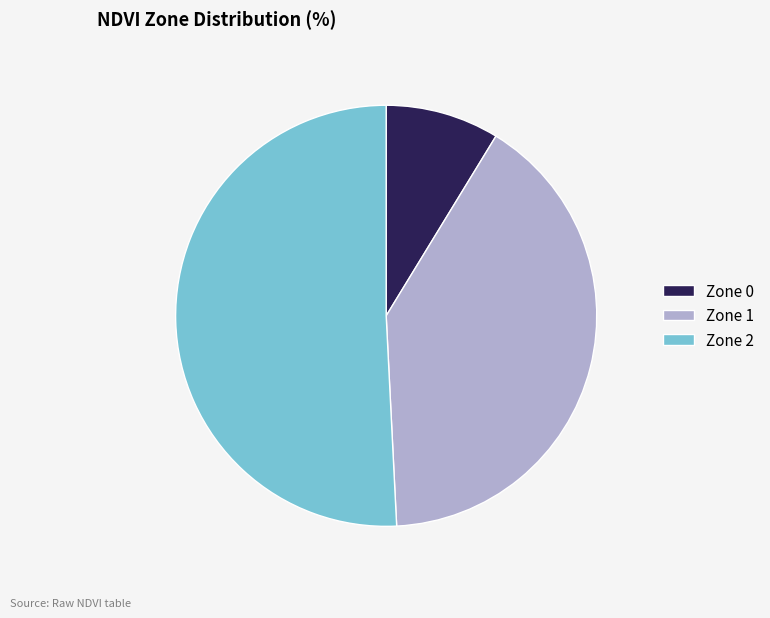

What is the majority slice?

Zone 2